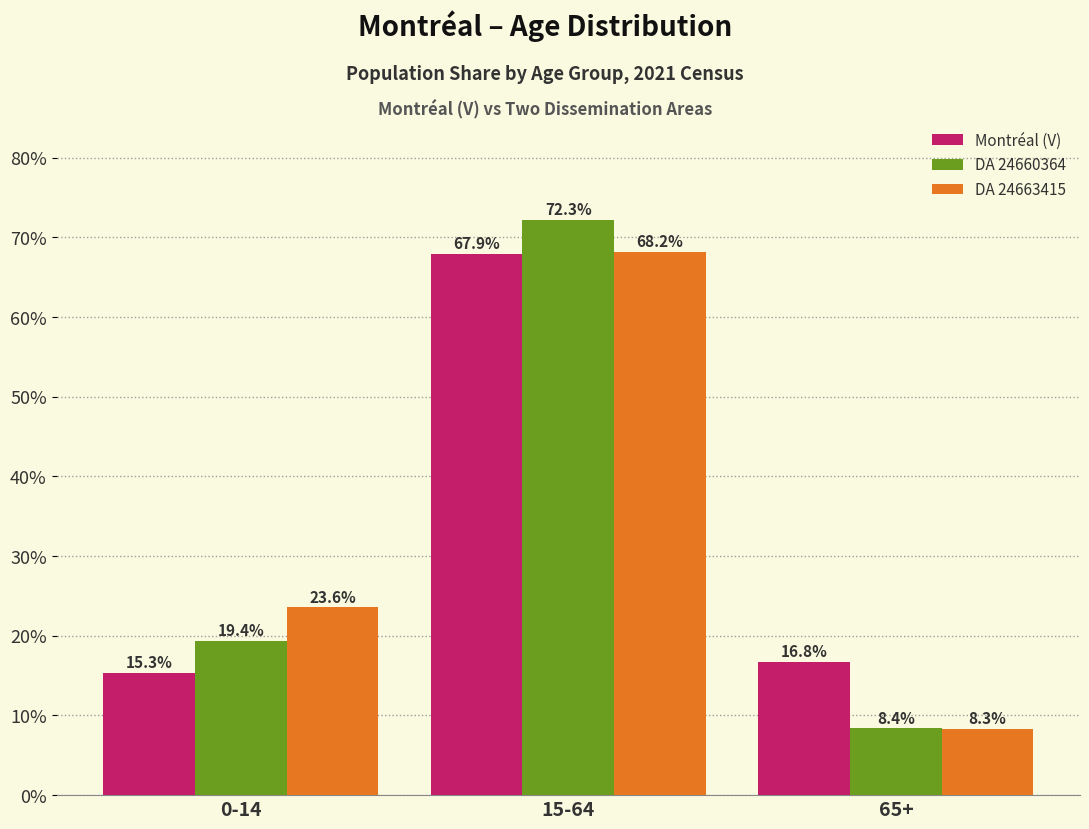

Does the chart contain any negative values?

No